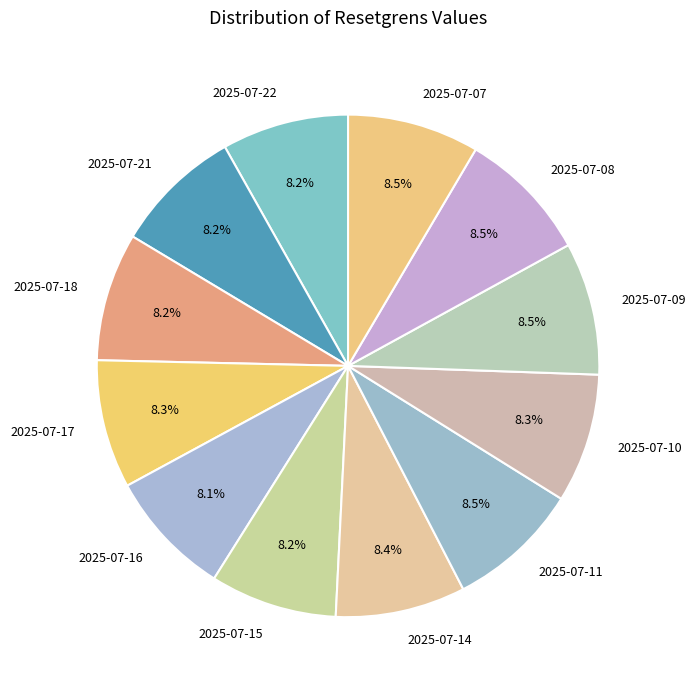

Is there a majority slice in this chart?

No